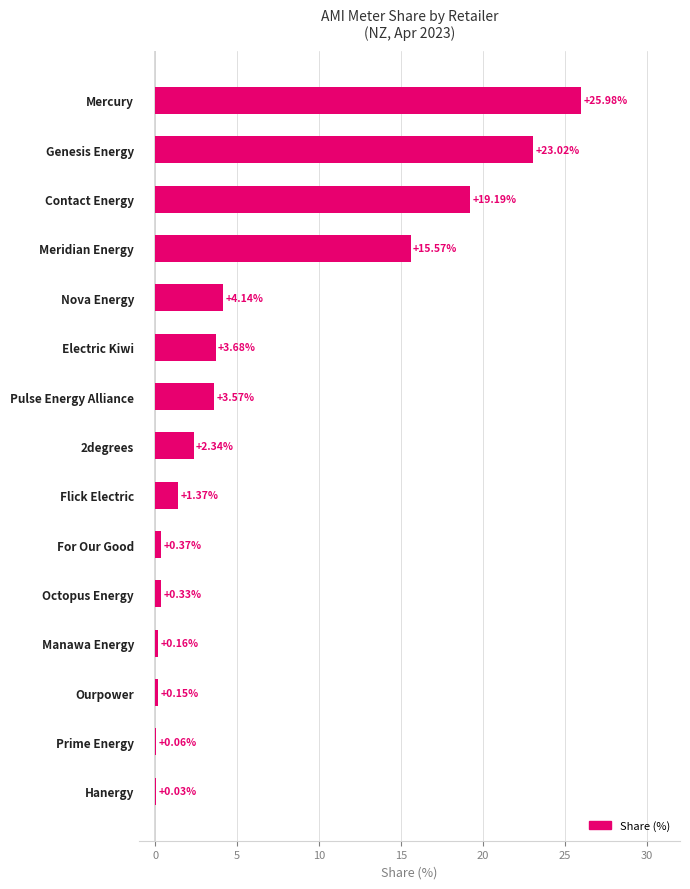

What is the average value?

6.7